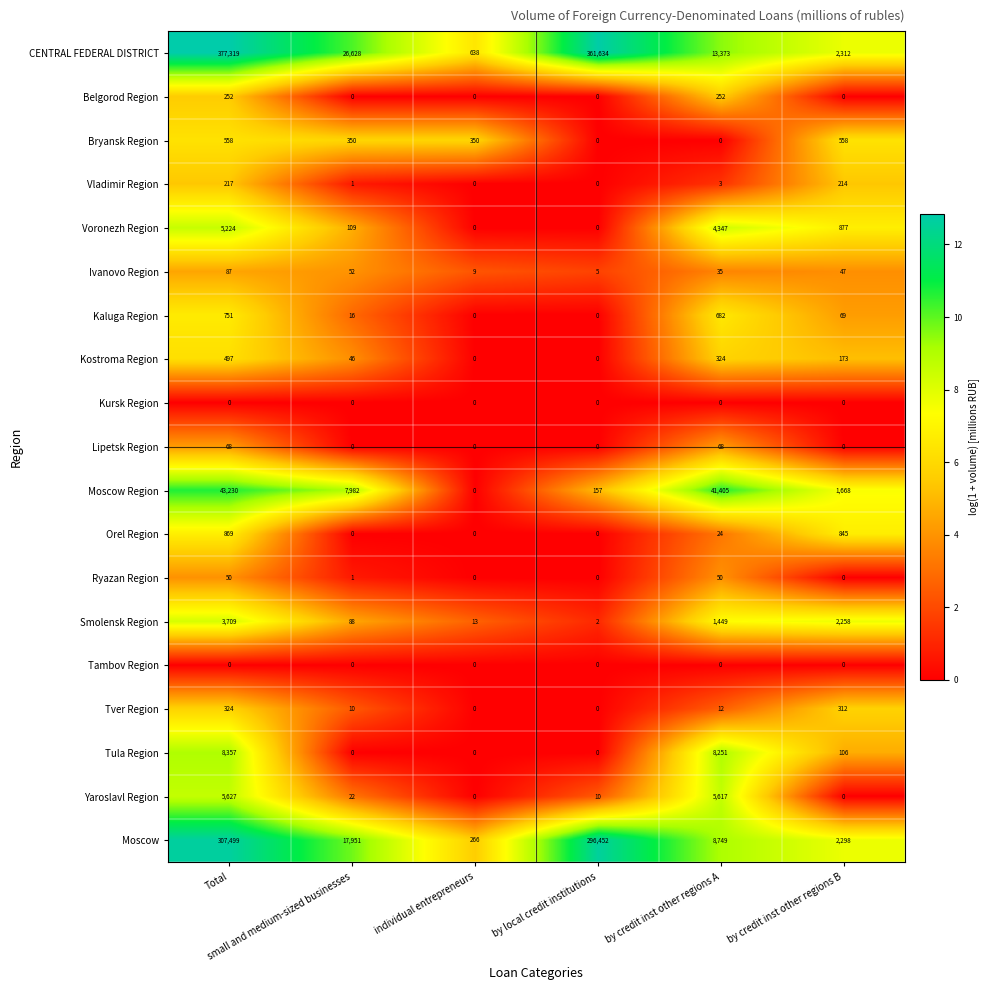

Count the number of categories in the chart.

6